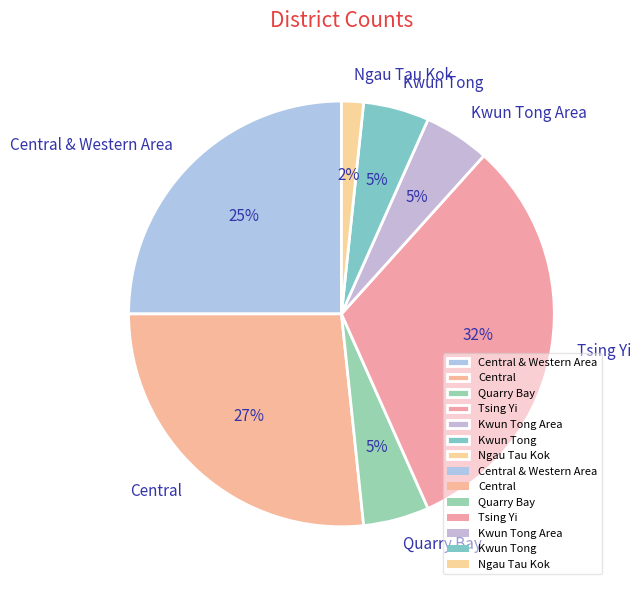

To the nearest percent, what is the difference between the largest and smallest slice percentages?

30%